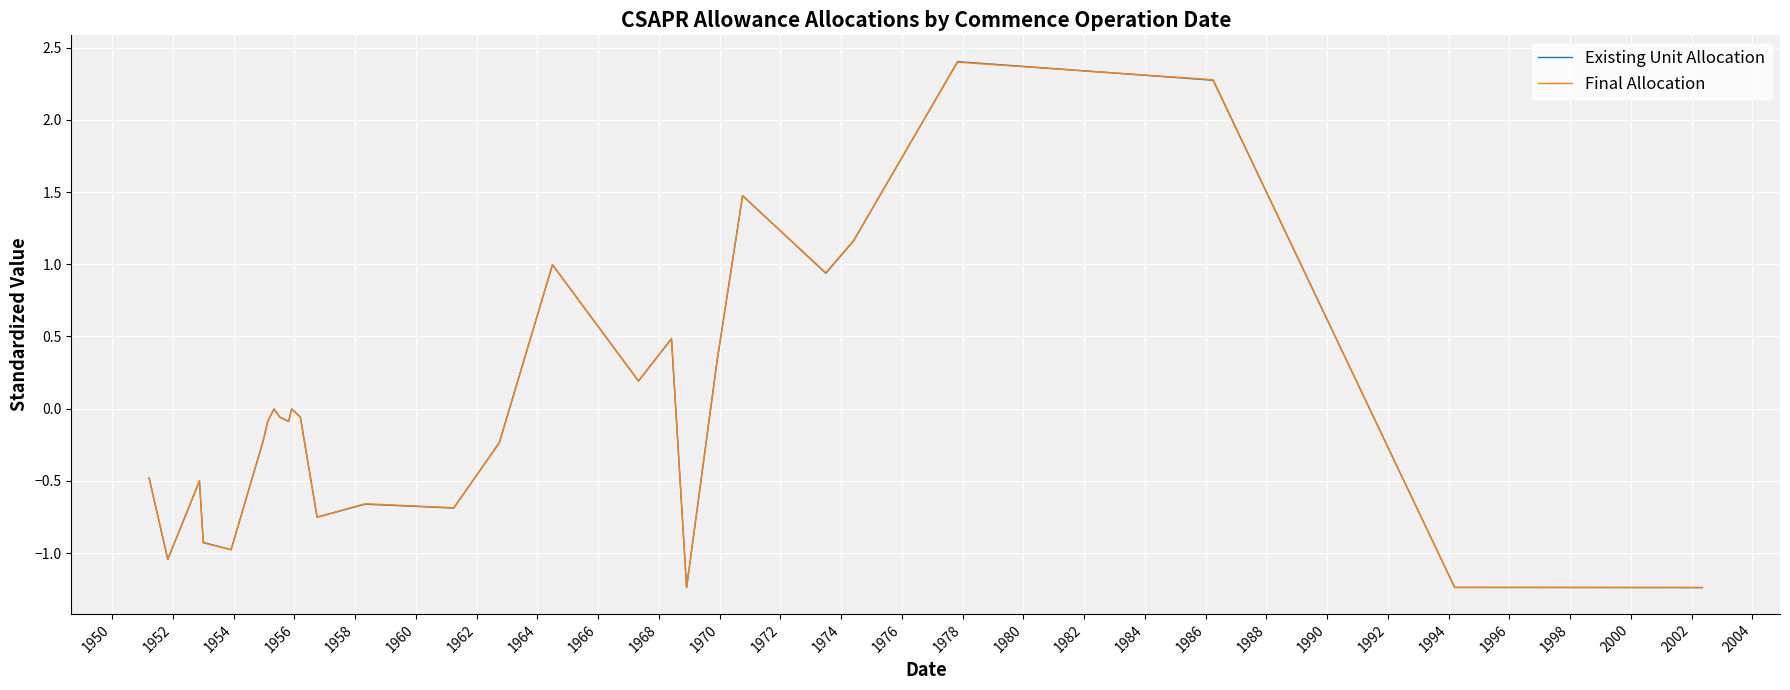

Reading left to right, transcribe all the data shown in this chart.

Existing Unit Allocation: -0.5	-1.0	-0.5	-0.9	-1.0	-0.2	-0.1	-0.0	-0.1	-0.1	-0.0	-0.1	-0.8	-0.7	-0.7	-0.2	1.0	0.2	0.5	-1.2	0.3	1.5	1.5	0.9	1.2	2.4	2.3	-1.2	-1.2	-1.2
Final Allocation: -0.5	-1.0	-0.5	-0.9	-1.0	-0.2	-0.1	-0.0	-0.1	-0.1	-0.0	-0.1	-0.8	-0.7	-0.7	-0.2	1.0	0.2	0.5	-1.2	0.3	1.5	1.5	0.9	1.2	2.4	2.3	-1.2	-1.2	-1.2